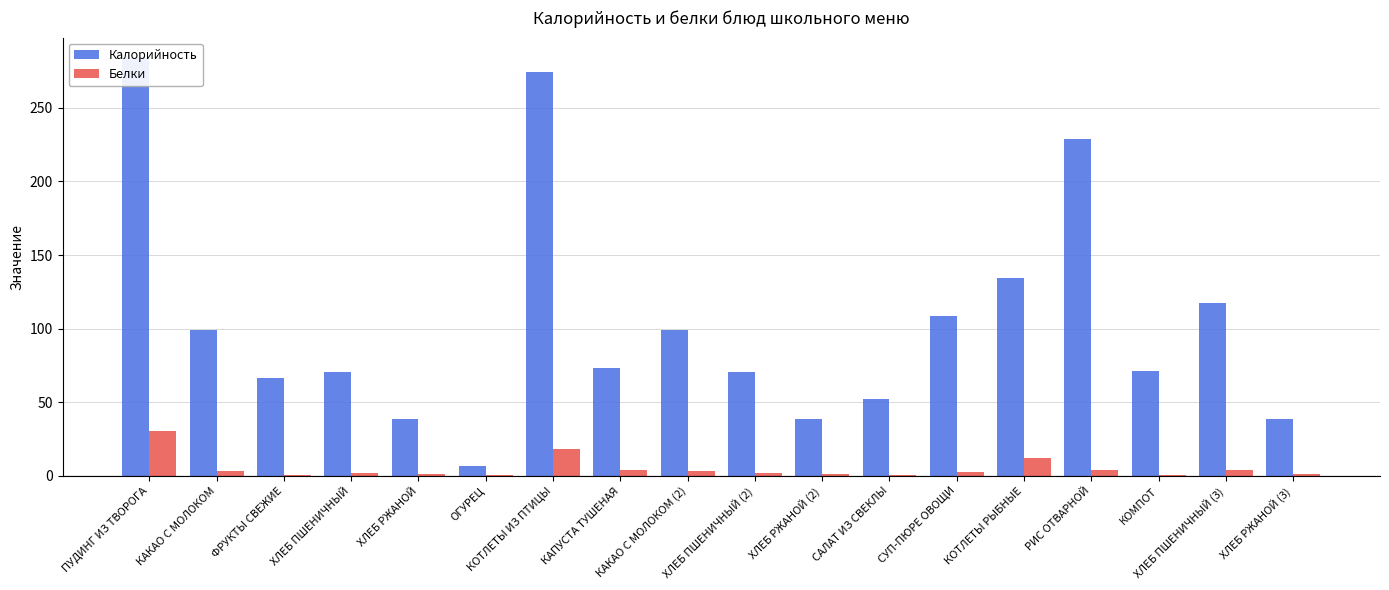

At which category is the sum across all series the highest?

ПУДИНГ ИЗ ТВОРОГА